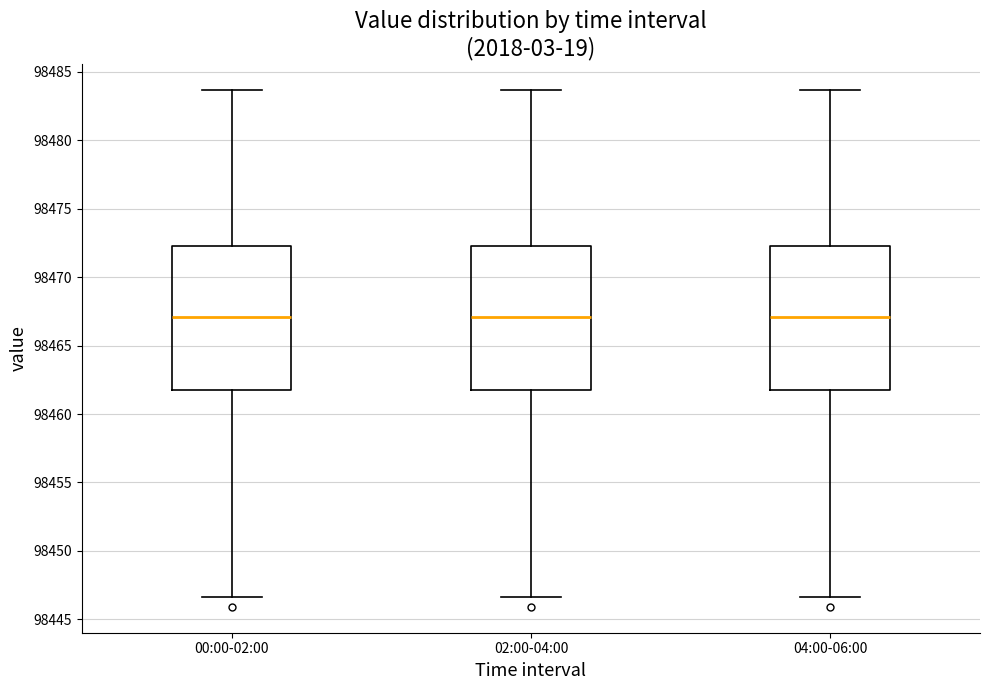

Reading left to right, read every box against the y-axis: the position of its median line, the range the box covers, and the ends of its whiskers. The values are not printed on the chart, so give them approximately, as read against the axis.

00:00-02:00: median 98467.0, box 98462.0 to 98472.5, whiskers 98446.5 to 98483.5
02:00-04:00: median 98467.0, box 98462.0 to 98472.5, whiskers 98446.5 to 98483.5
04:00-06:00: median 98467.0, box 98462.0 to 98472.5, whiskers 98446.5 to 98483.5